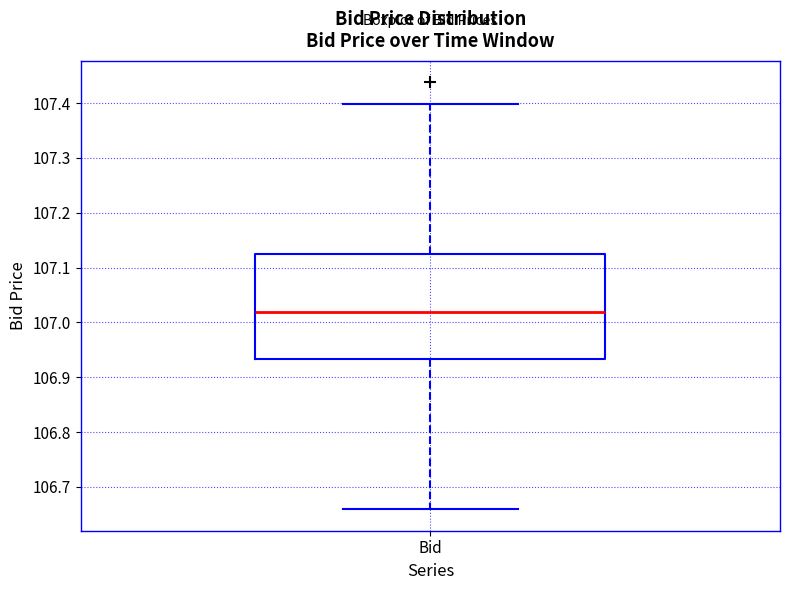

Read this box plot against the y-axis: the position of the median line, the range covered by the box, and the ends of both whiskers. The values are not printed on the chart, so give them approximately, as read against the axis.

median 107.02, box 106.93 to 107.12, whiskers 106.66 to 107.40